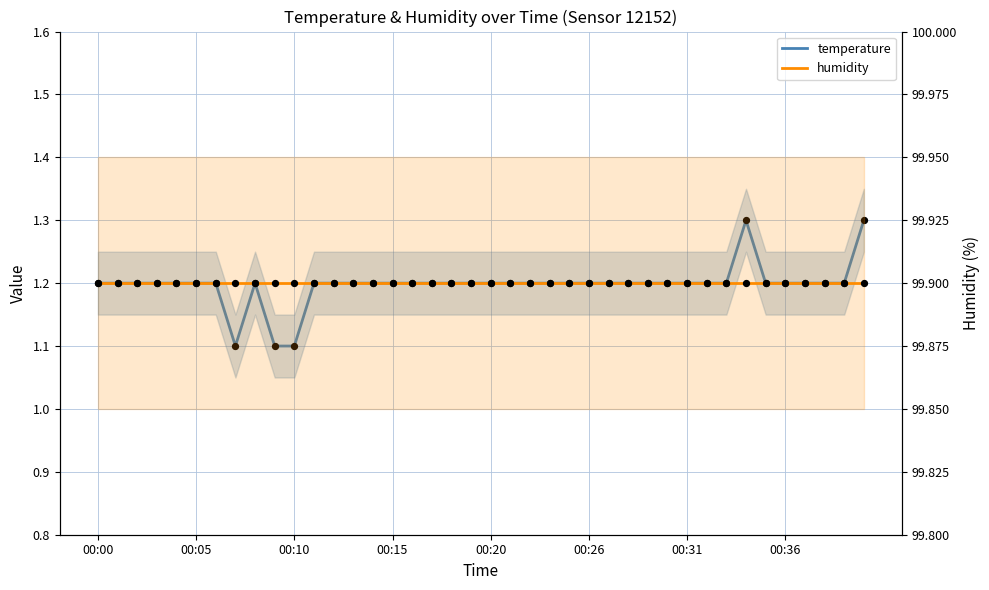

Which series has the largest total across all categories?

humidity